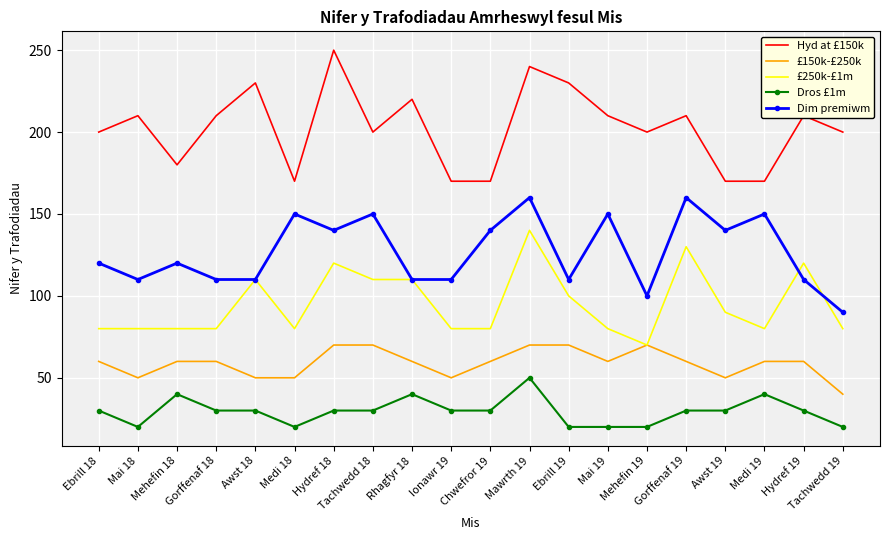

Reading right to left, transcribe all the data shown in this chart.

Hyd at £150k: 200	210	170	170	210	200	210	230	240	170	170	220	200	250	170	230	210	180	210	200
£150k-£250k: 40	60	60	50	60	70	60	70	70	60	50	60	70	70	50	50	60	60	50	60
£250k-£1m: 80	120	80	90	130	70	80	100	140	80	80	110	110	120	80	110	80	80	80	80
Dros £1m: 20	30	40	30	30	20	20	20	50	30	30	40	30	30	20	30	30	40	20	30
Dim premiwm: 90	110	150	140	160	100	150	110	160	140	110	110	150	140	150	110	110	120	110	120